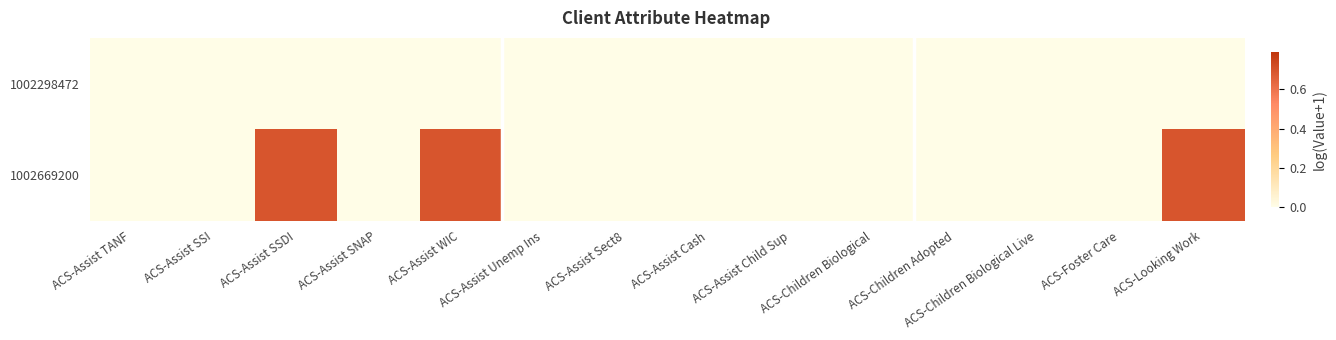

List the series in order of their overall mean, lowest first.

1002298472, 1002669200